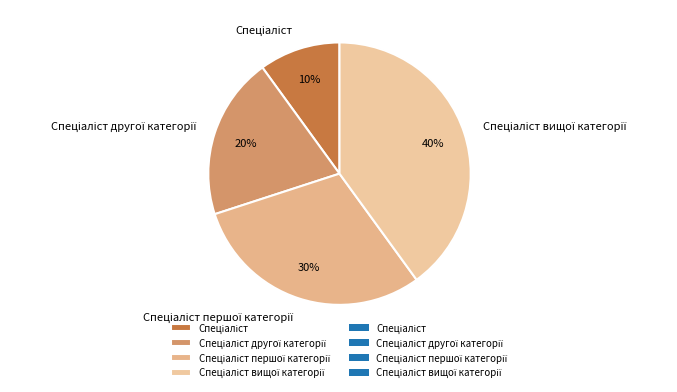

To the nearest percent, what is the average slice percentage?

25%